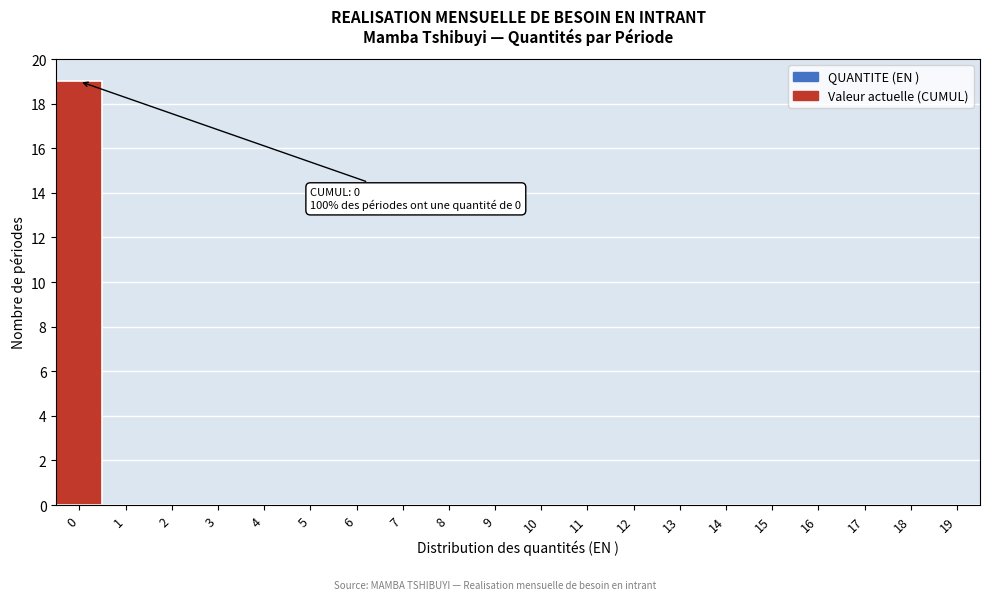

Which range on the x-axis has the tallest bar?

-0.5 to 0.5